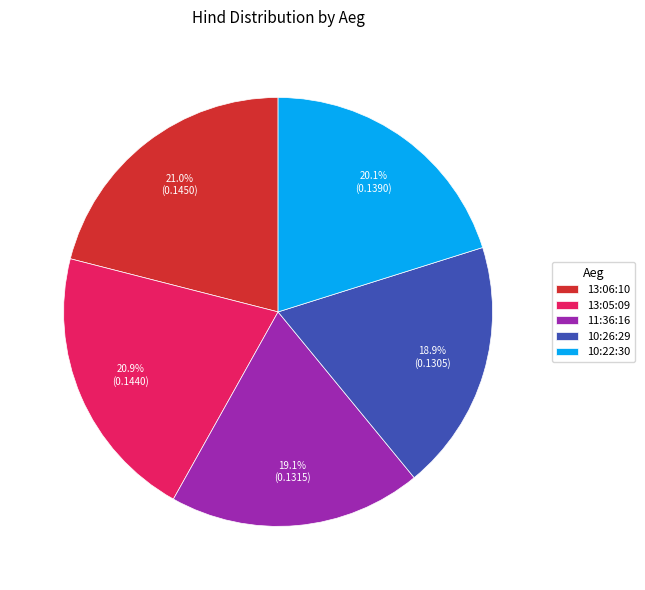

To the nearest percent, what is the combined percentage of 13:06:10 and 10:26:29?

40%